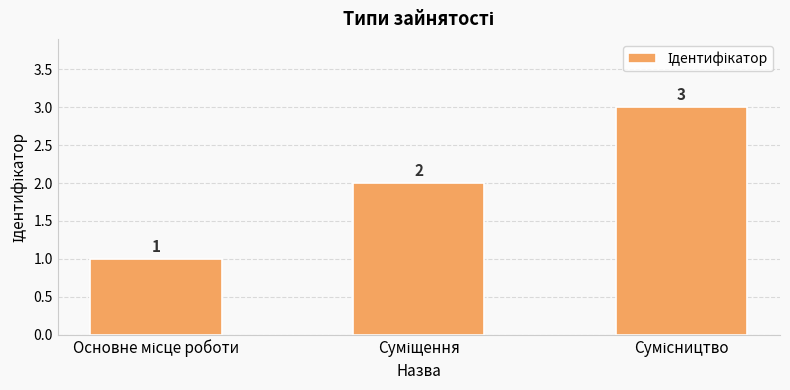

Count the number of categories in the chart.

3